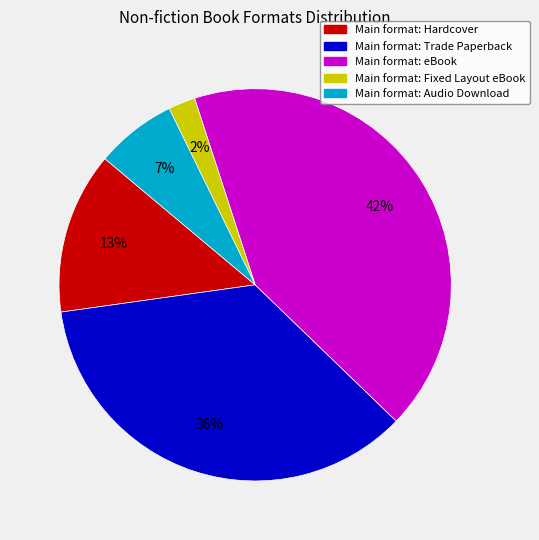

How many slices are in this pie chart?

5